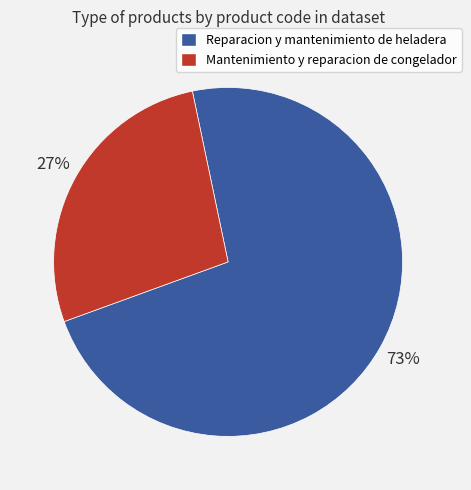

To the nearest percent, what is the average slice percentage?

50%